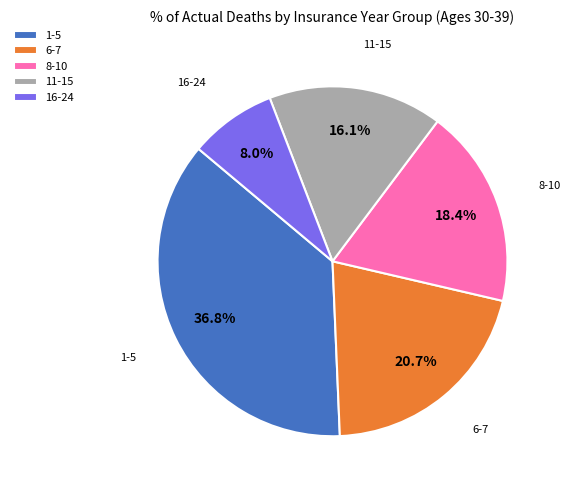

Combined, what portion of the pie is 6-7 and 16-24?

28.7%